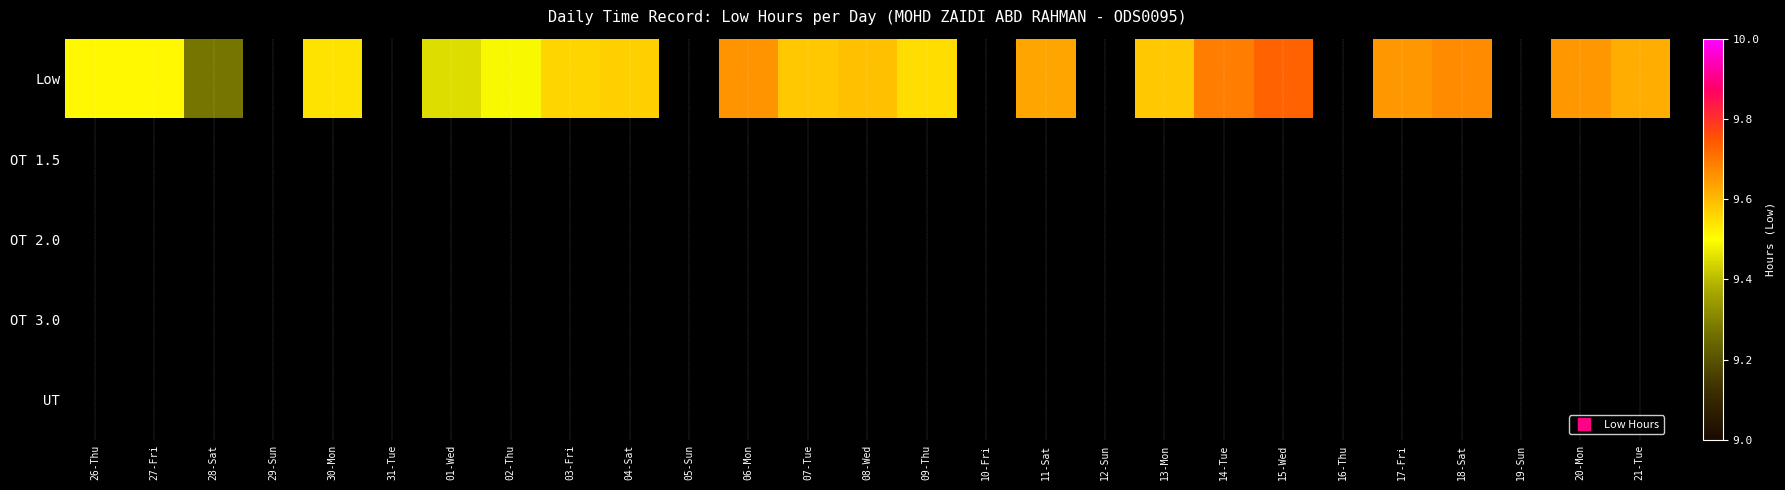

At 17-Fri, list the series in order from smallest to largest.

Low, OT 1.5, OT 2.0, OT 3.0, UT